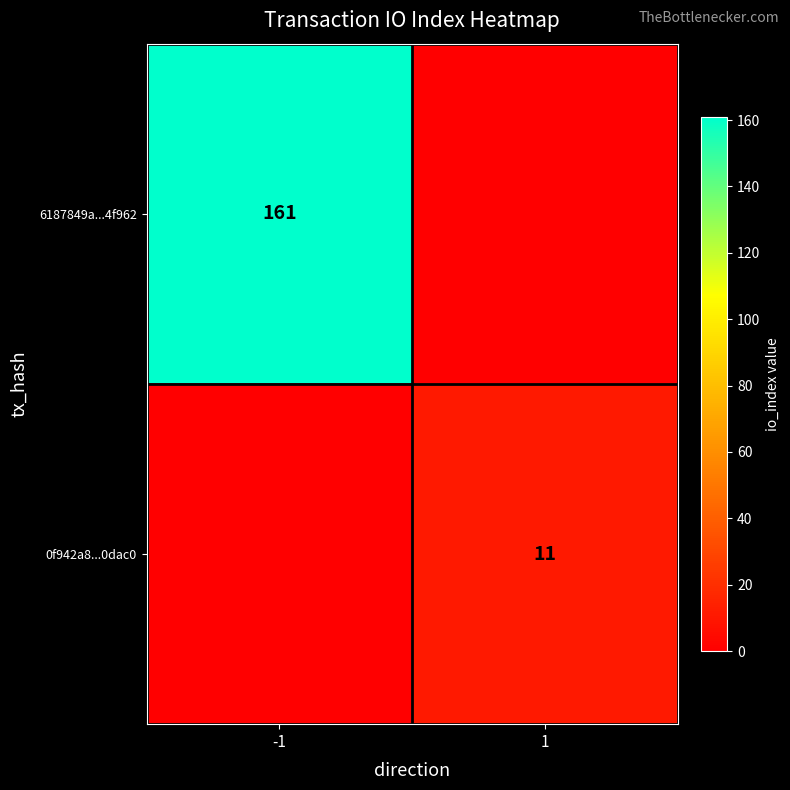

True or false: 6187849a...4f962 has a value of 283 at -1.

False